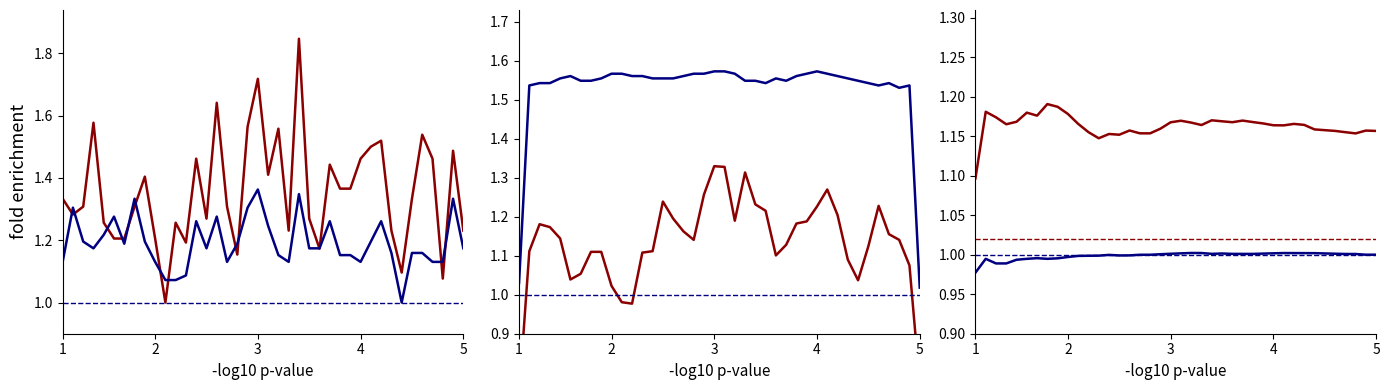

True or false: PMS_P2 has more than 1 interior local peaks.

True